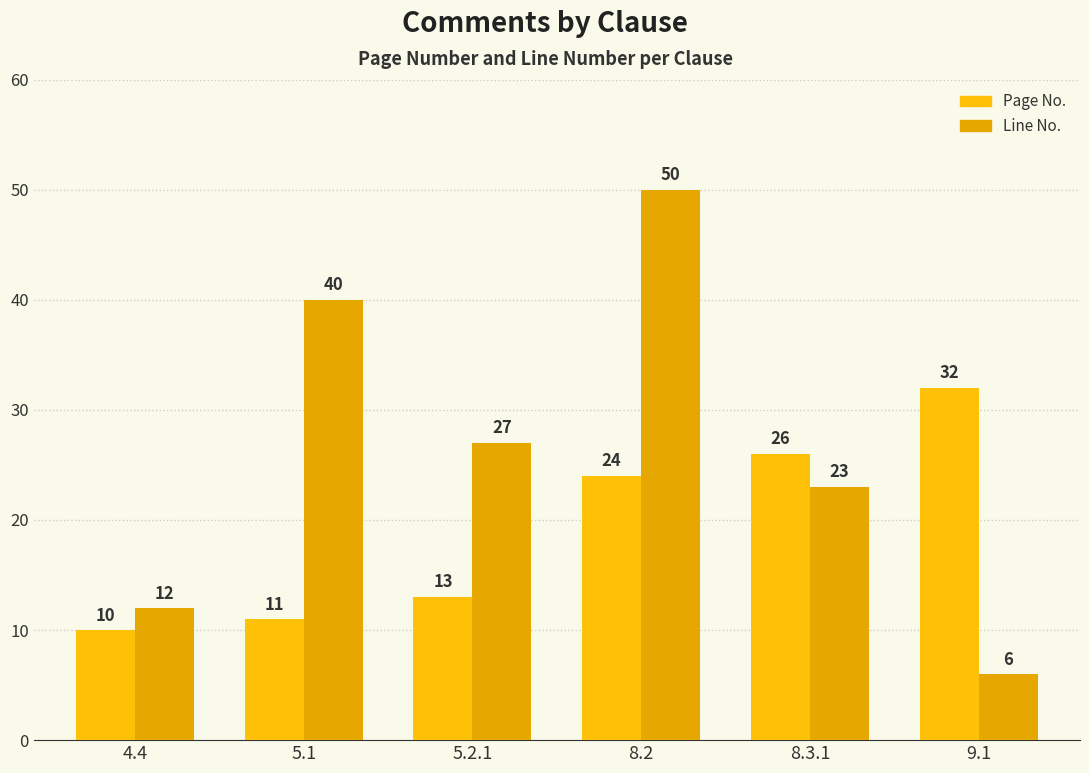

How many distinct data groups are displayed?

2